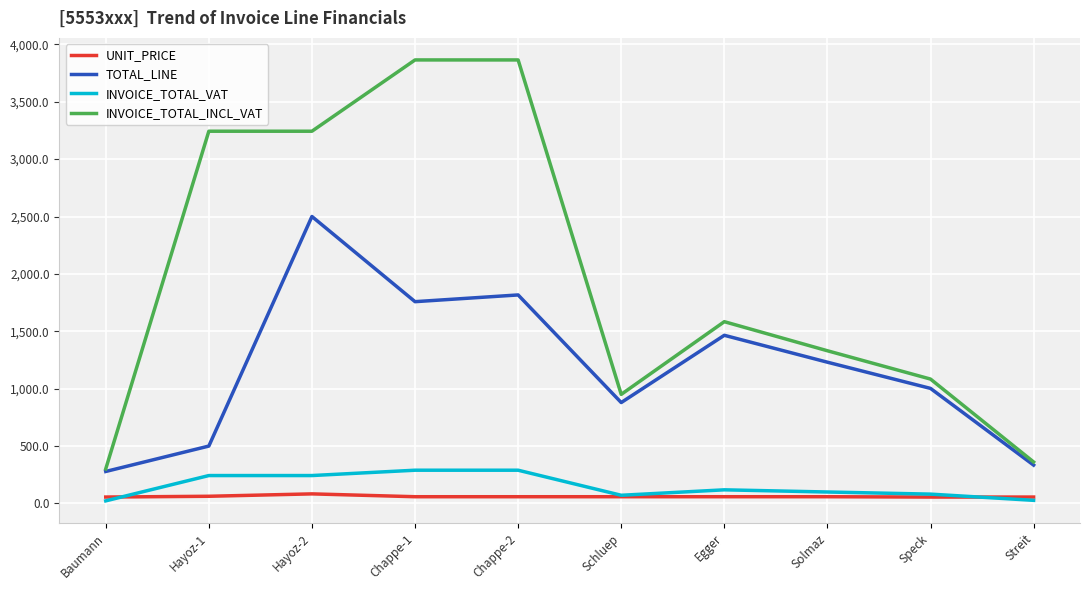

The TOTAL_LINE series shows 2608.8 at Egger. True or false?

False